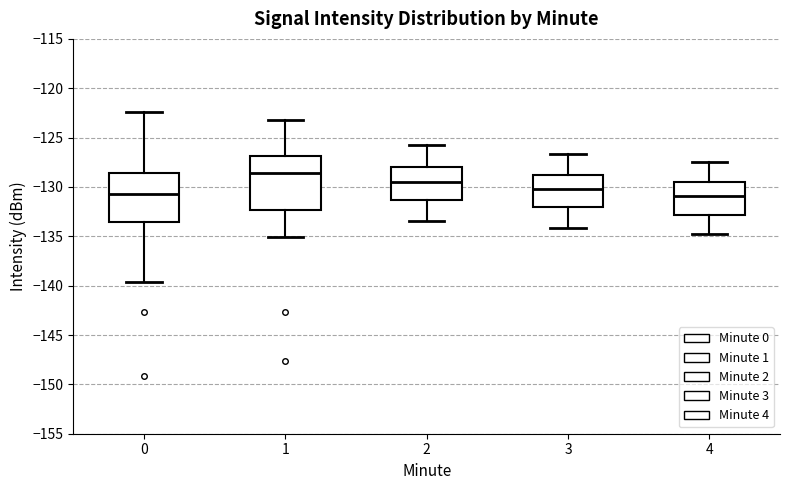

Reading left to right, transcribe this box plot: for each box, give where its median line is, the range the box spans, and where its two whiskers end, as read against the y-axis. The values are not printed on the chart, so give them approximately, as read against the axis.

0: median -130.5, box -133.5 to -128.5, whiskers -139.5 to -122.5
1: median -128.5, box -132.5 to -127.0, whiskers -135.0 to -123.5
2: median -129.5, box -131.5 to -128.0, whiskers -133.5 to -126.0
3: median -130.0, box -132.0 to -128.5, whiskers -134.0 to -126.5
4: median -131.0, box -133.0 to -129.5, whiskers -135.0 to -127.5